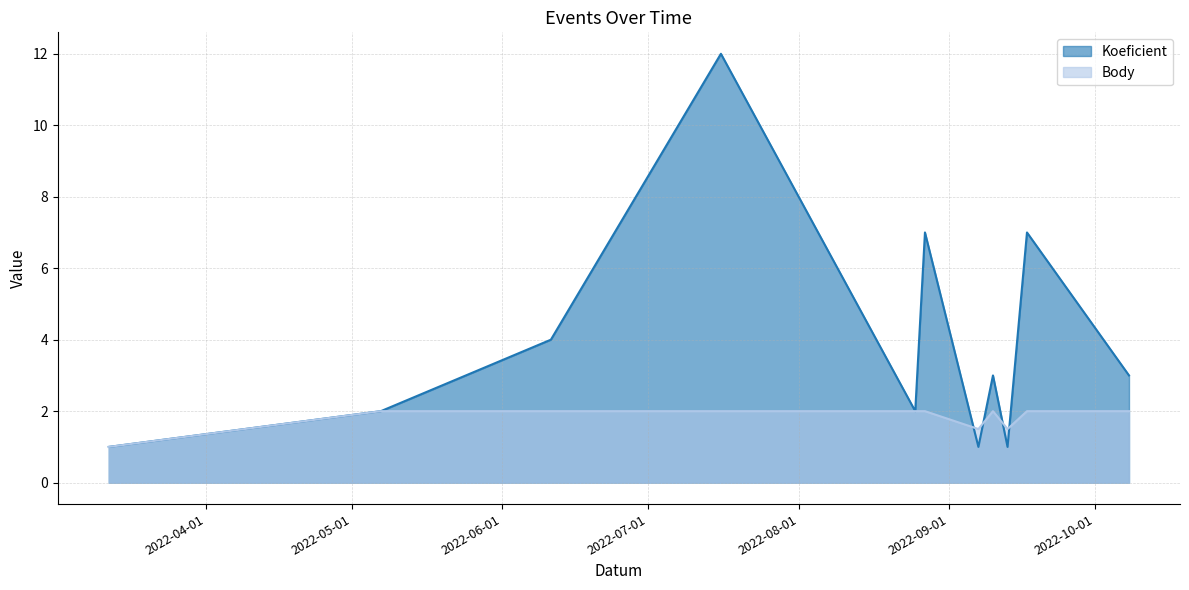

Which series has the largest range (max minus min)?

Koeficient